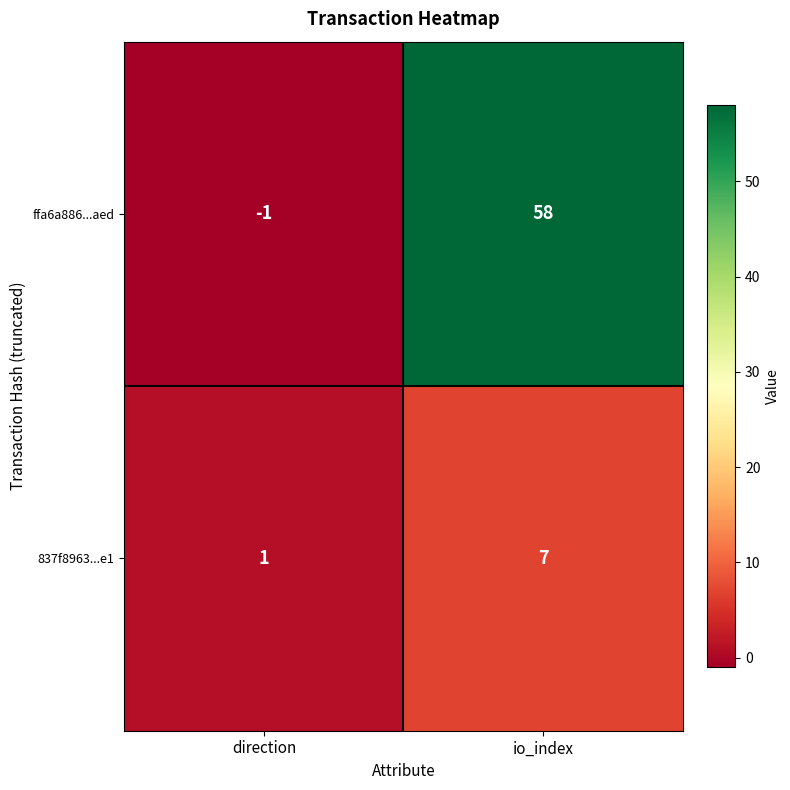

At direction, list the series in order from smallest to largest.

ffa6a886...aed, 837f8963...e1